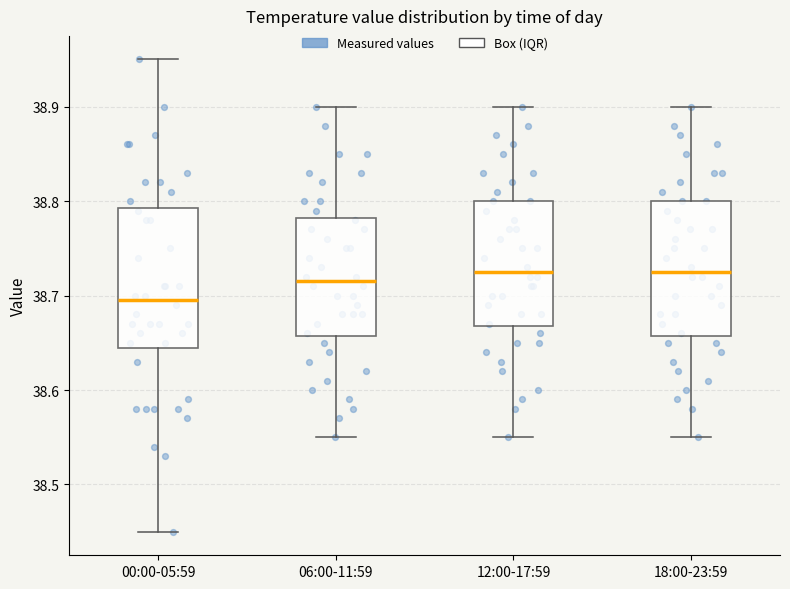

Where is the lower edge of the box for 00:00-05:59 on the y-axis? The values are not printed on the chart, so give them approximately, as read against the axis.

38.65